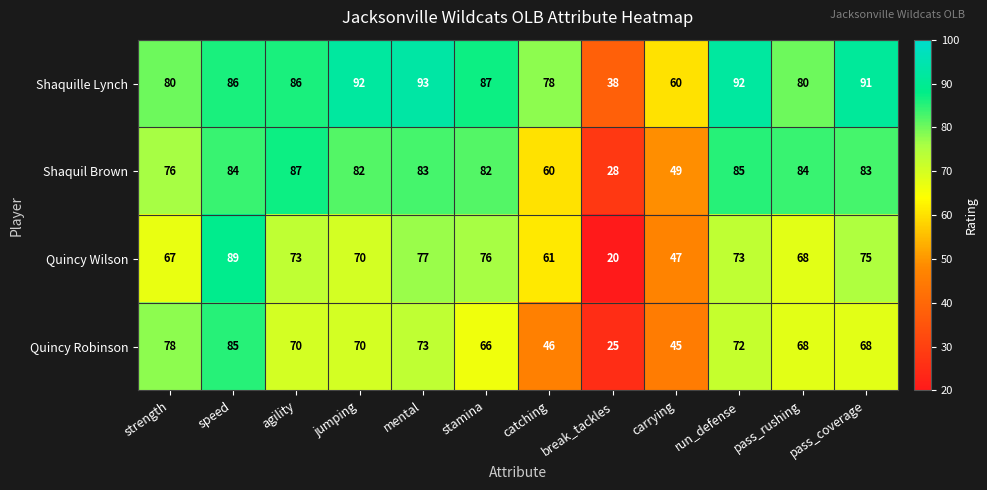

Rank the series by their maximum value, from lowest to highest.

Quincy Robinson, Shaquil Brown, Quincy Wilson, Shaquille Lynch